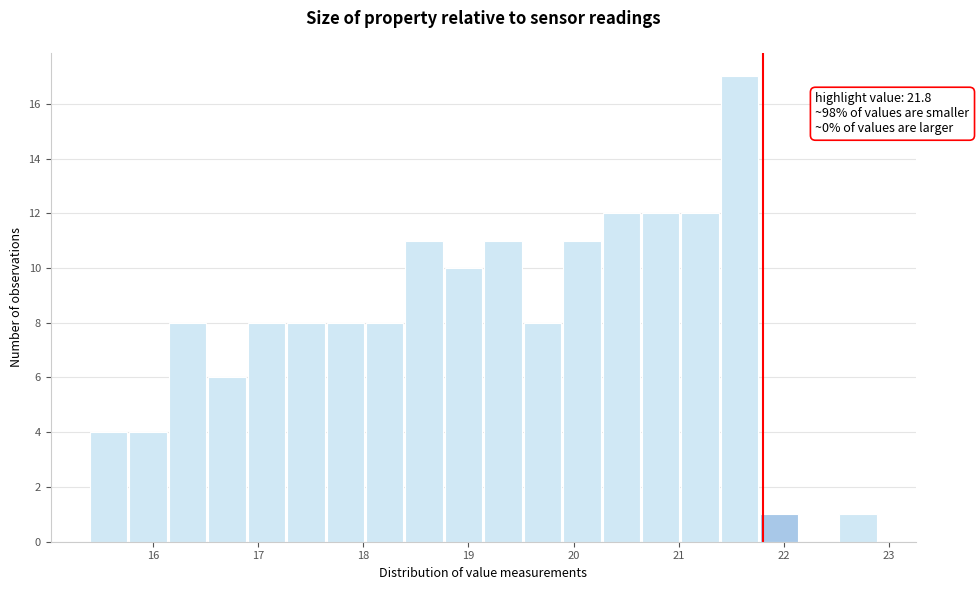

Read against the x-axis, roughly where is the centre of the tallest bar?

21.6